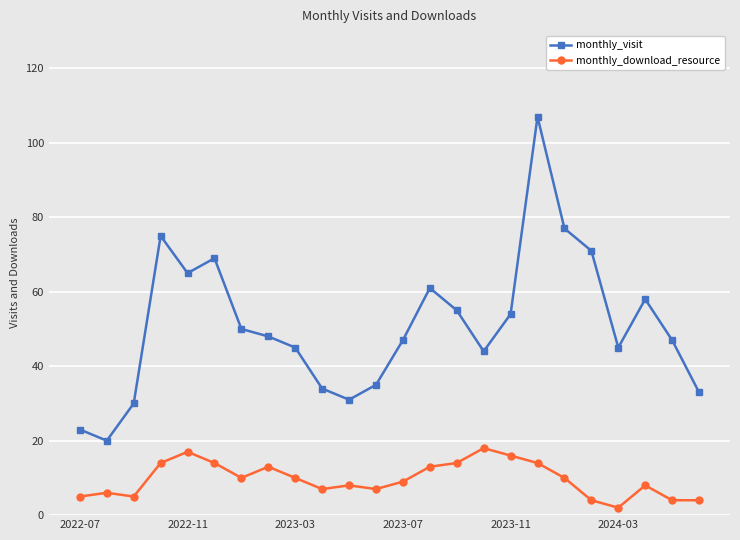

At how many categories does at least one series exceed 97?

1